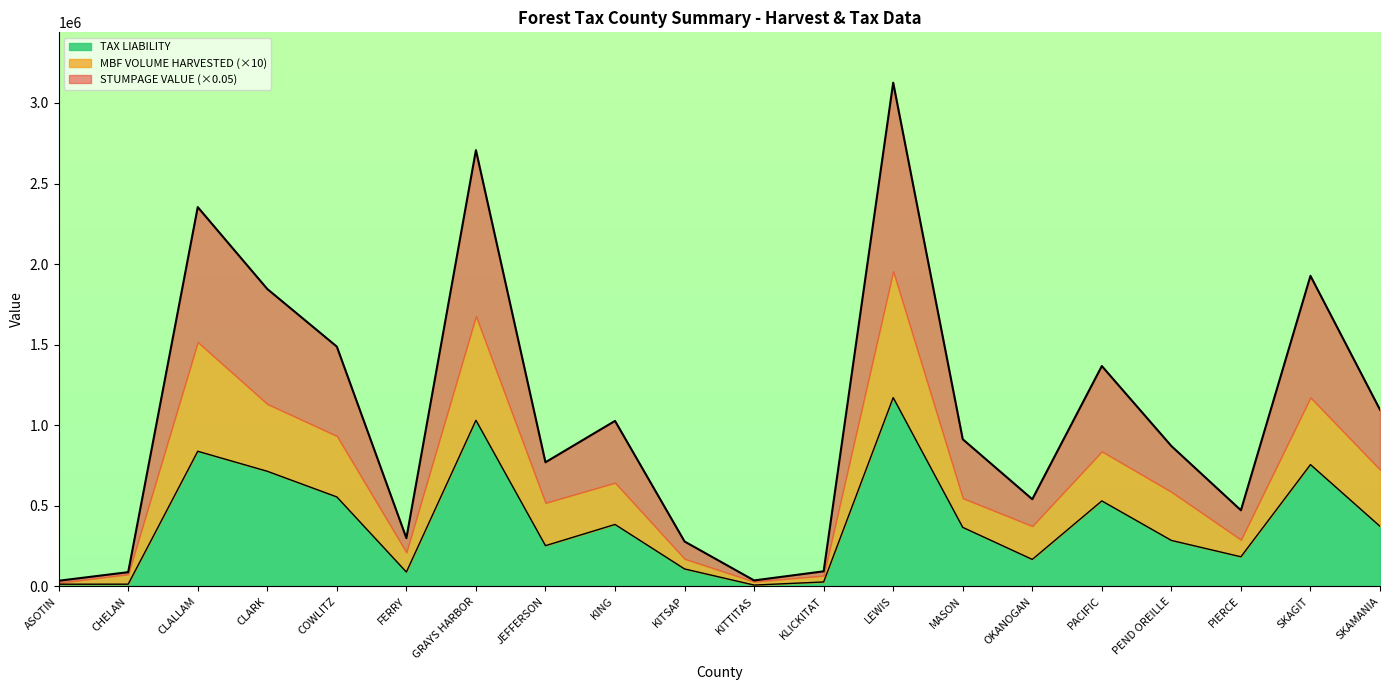

What is the label of the 19th point from the right?

CHELAN